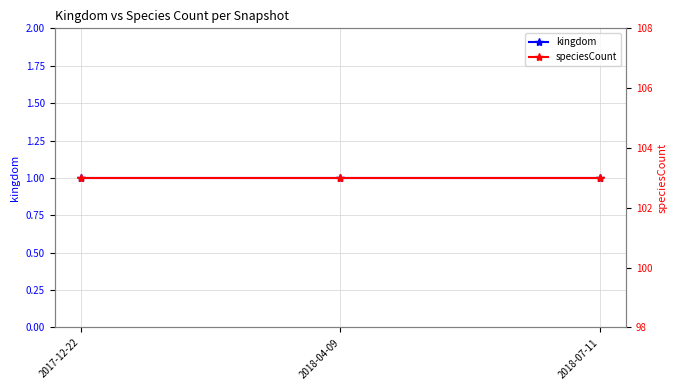

How many lines are shown in the chart?

2